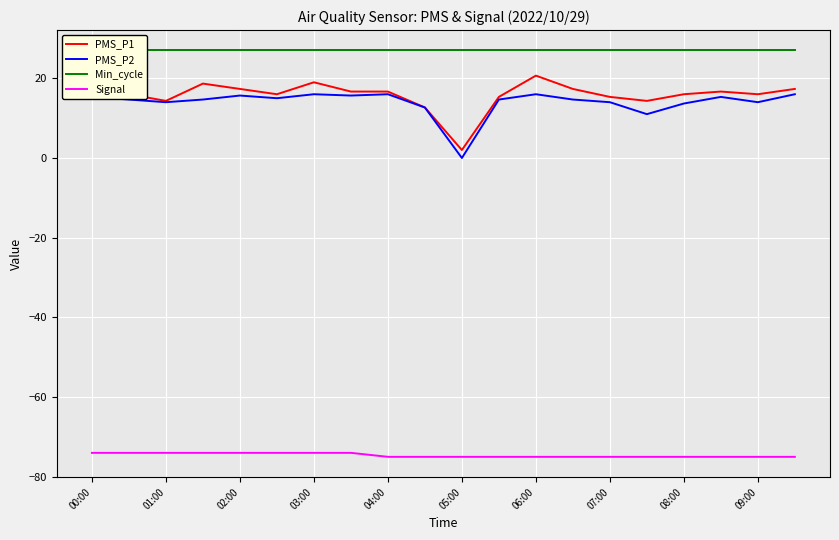

True or false: PMS_P1 has a value of 17.3 at 02:00.

True